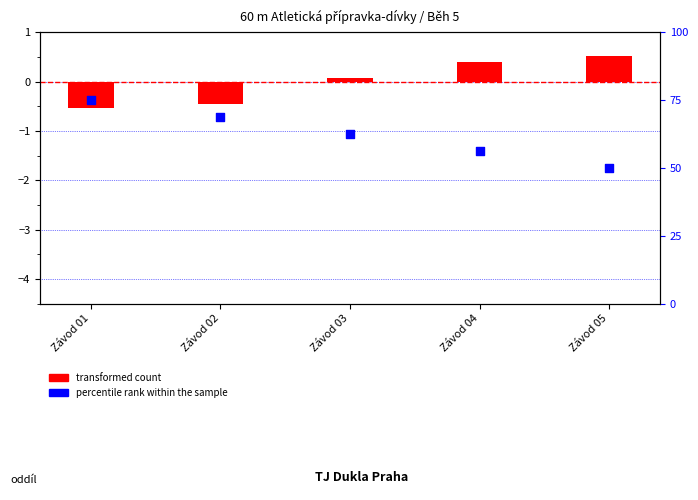

At how many categories does at least one series exceed 3?

5